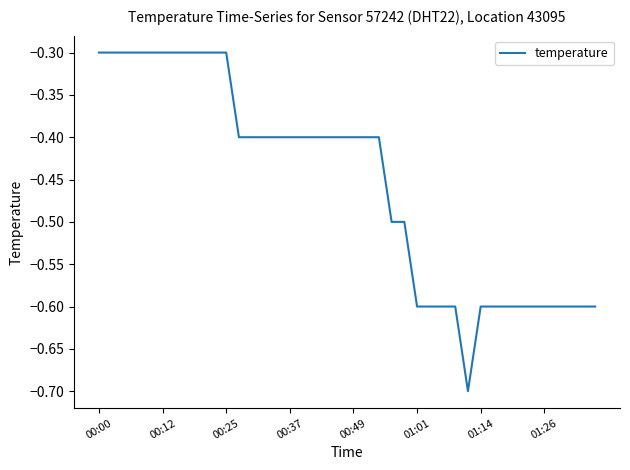

What is the greatest value displayed?

-0.3